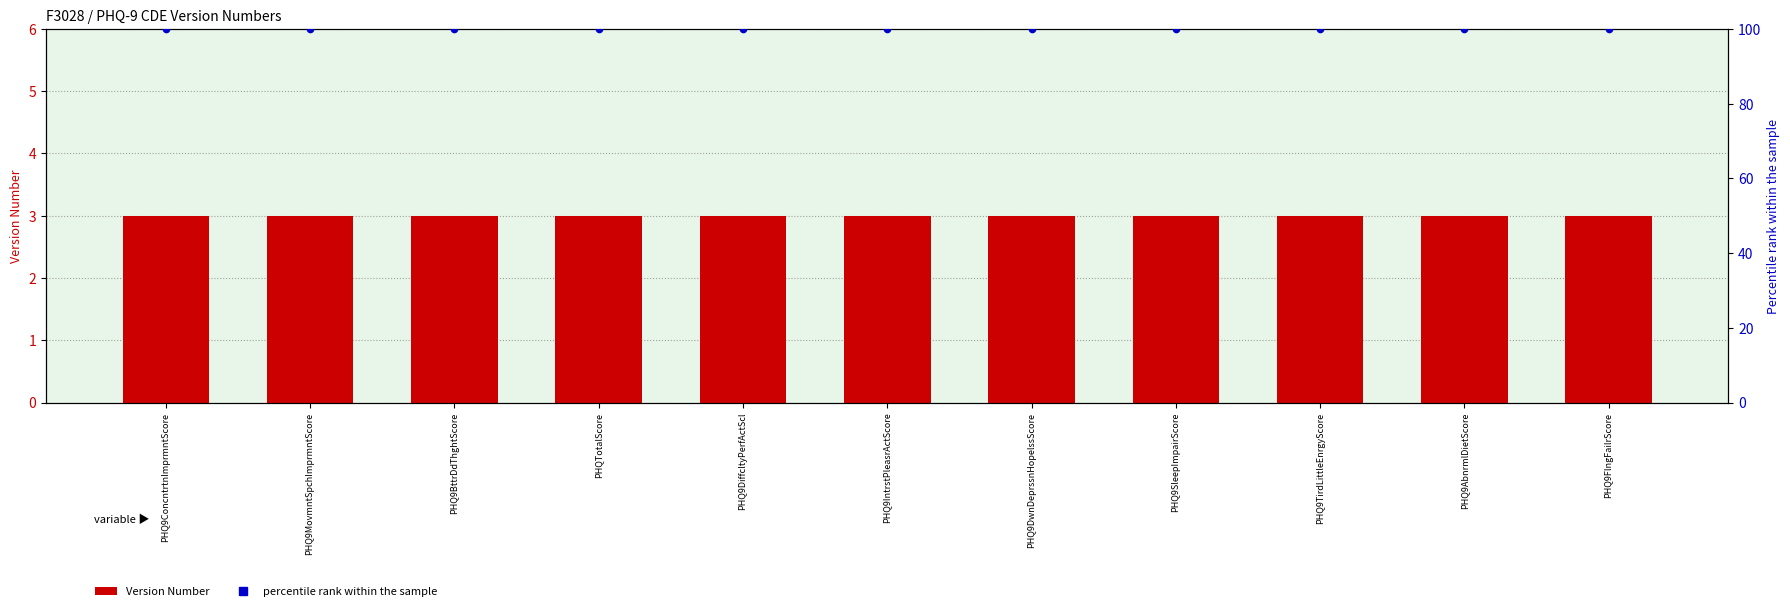

Which series has the largest Y range (max minus min)?

Version Number